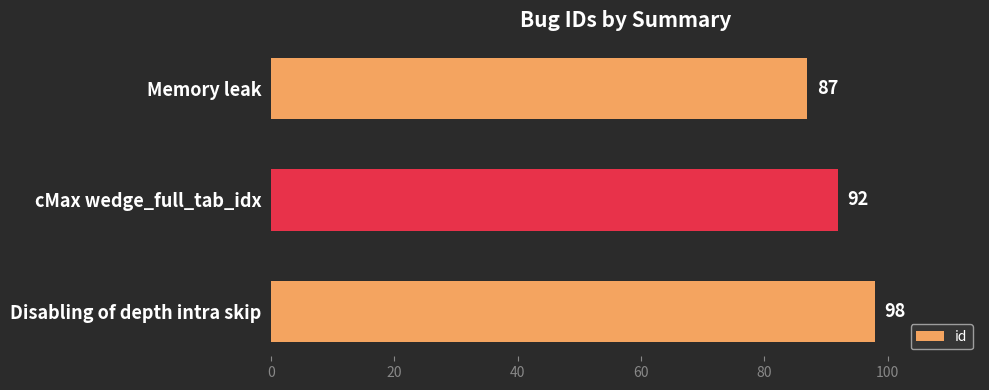

Rank the categories by value from highest to lowest.

Disabling of depth intra skip, cMax wedge_full_tab_idx, Memory leak